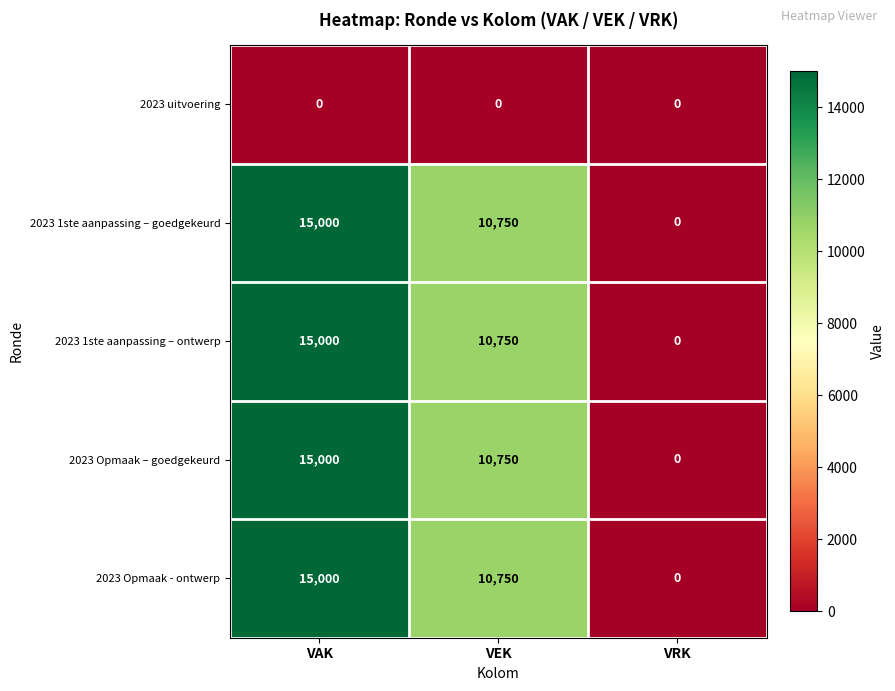

Where is 2023 1ste aanpassing – ontwerp nearest to the value 7500?

VEK